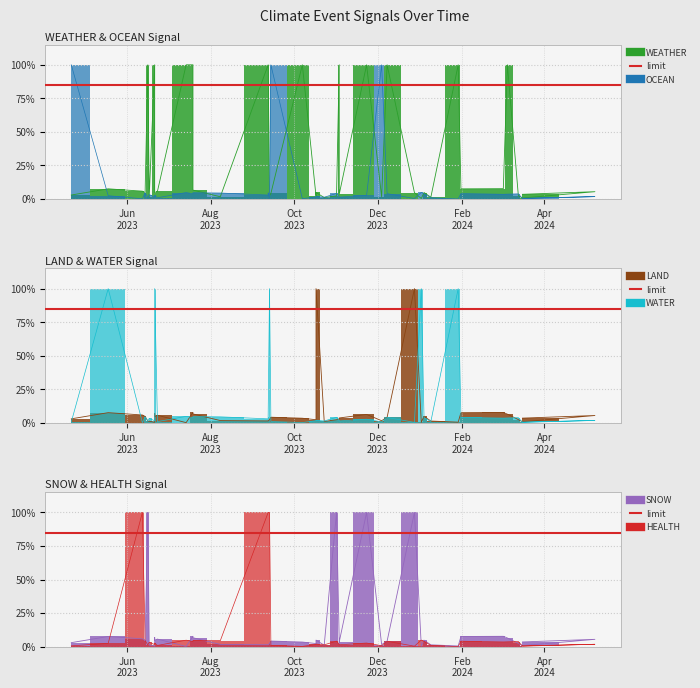

How many lines are shown in the chart?

6